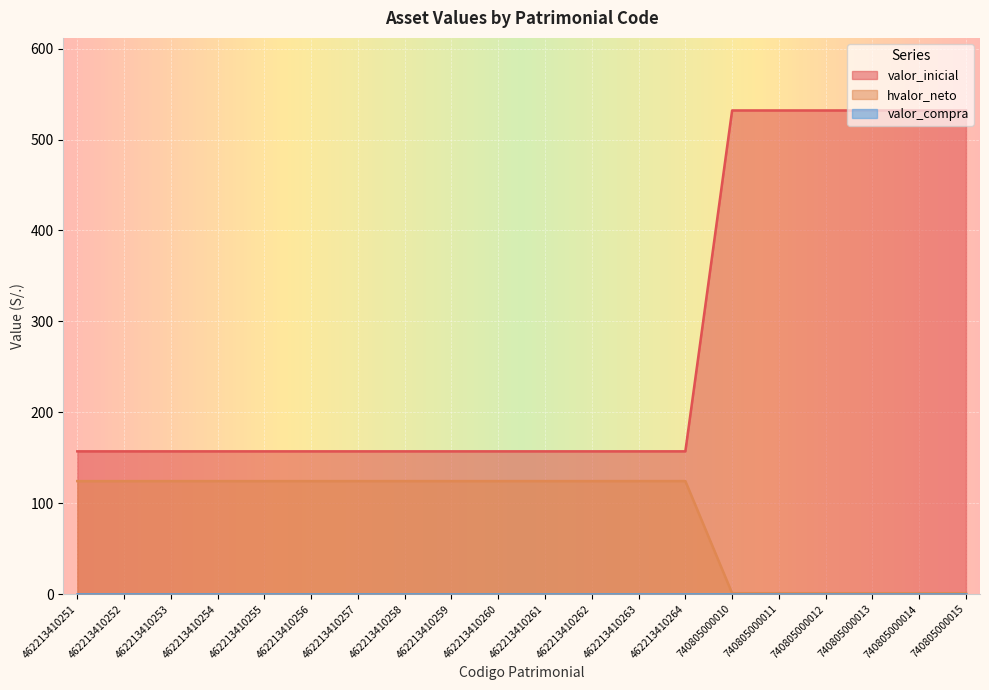

Does the chart display data point markers on the line(s)?

No